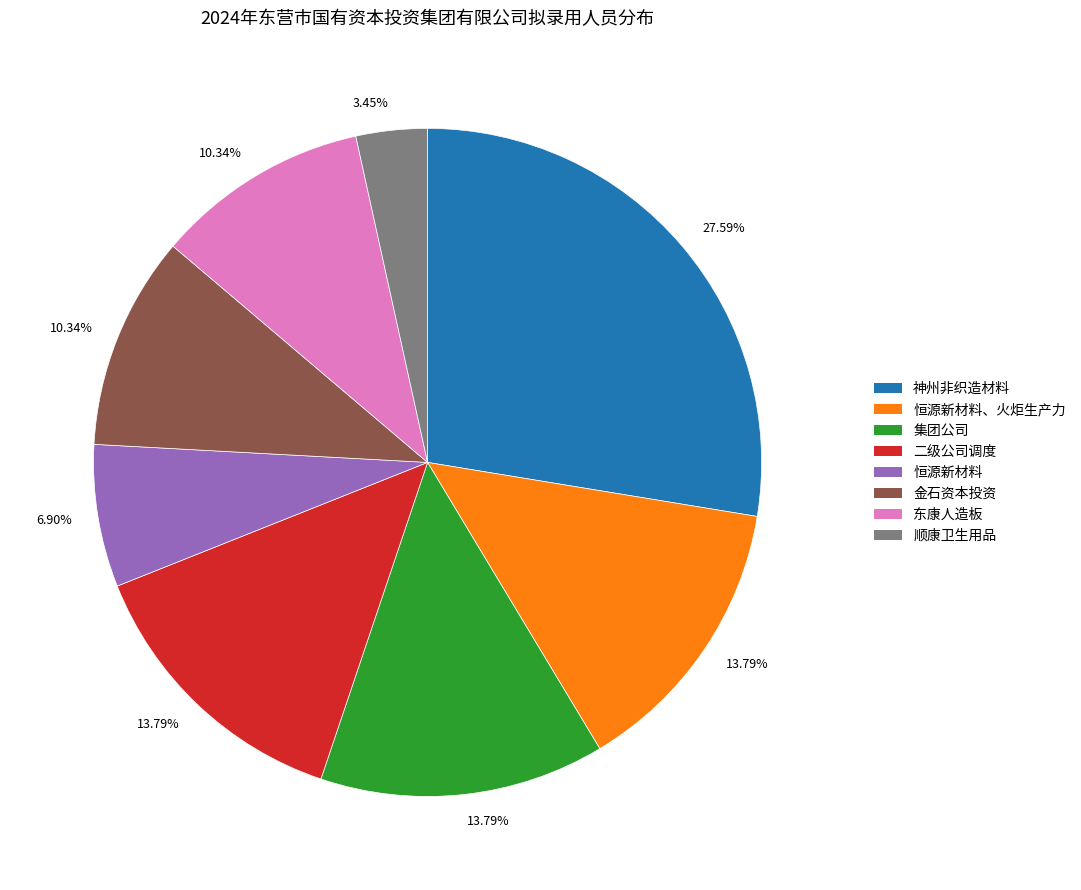

To the nearest percent, what is the average slice percentage?

12%